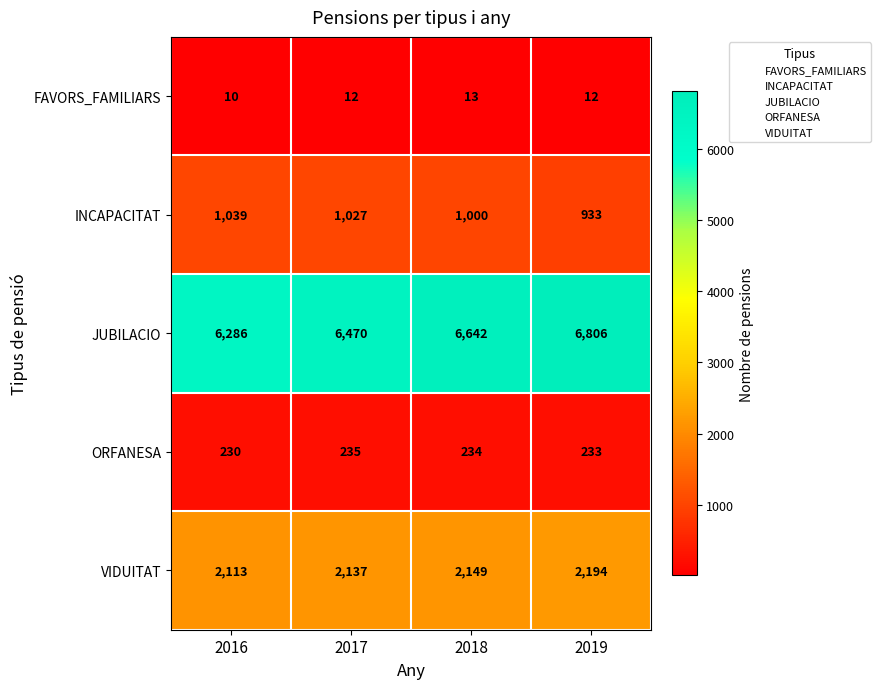

What is the difference between the maximum and minimum values in the FAVORS_FAMILIARS series?

3